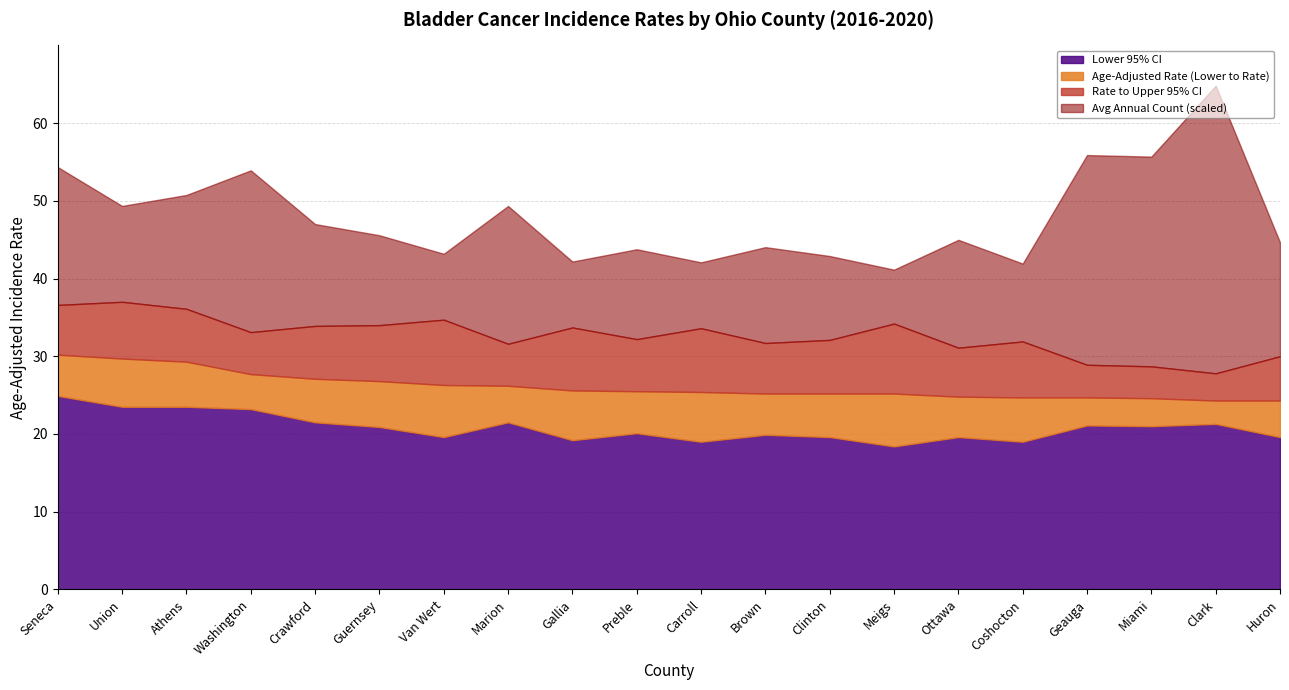

At which category is the sum across all series the highest?

Clark